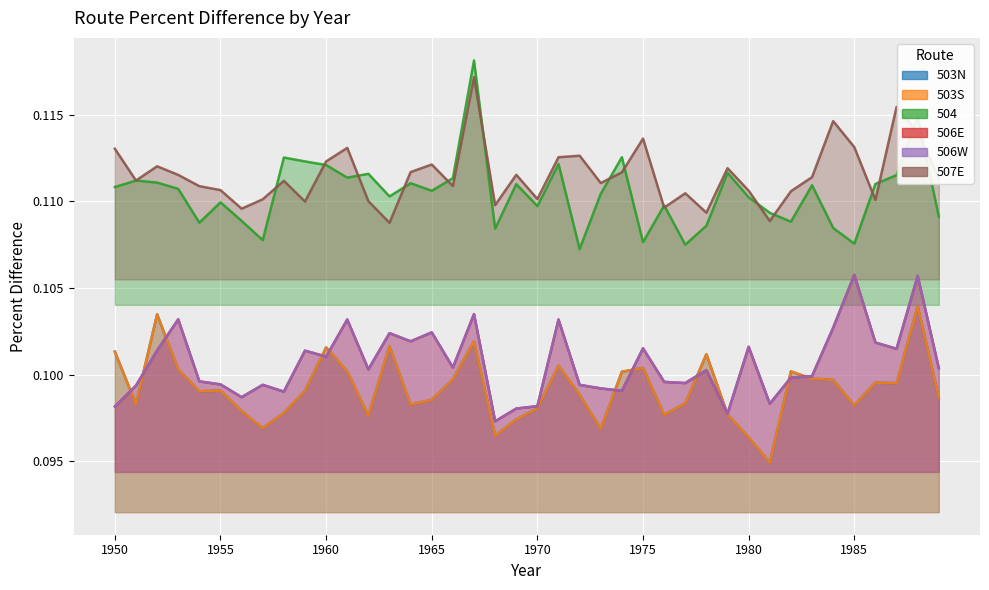

What is the total value across all series at 1985?

0.6